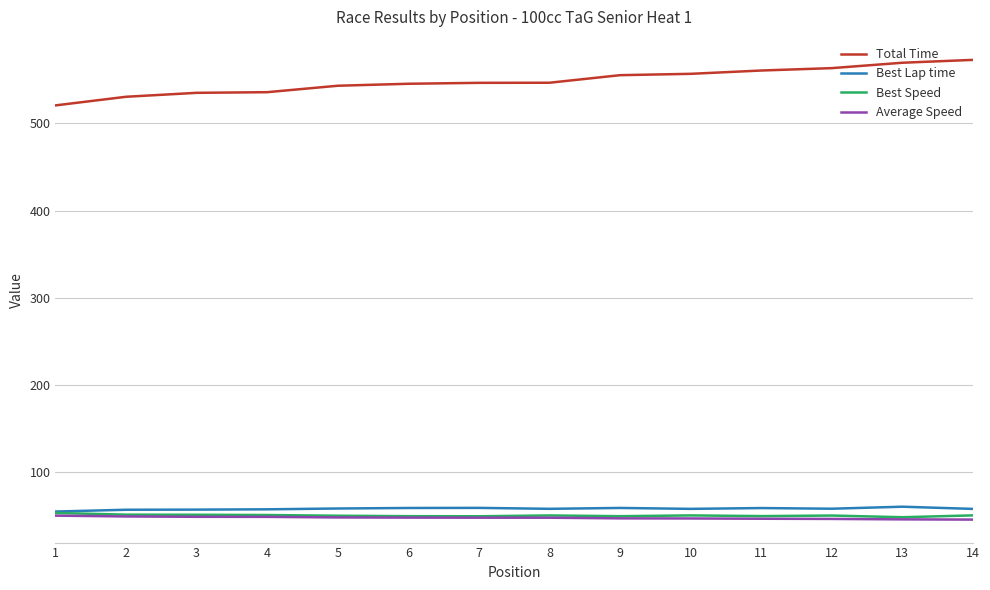

Which series has the largest range (max minus min)?

Total Time